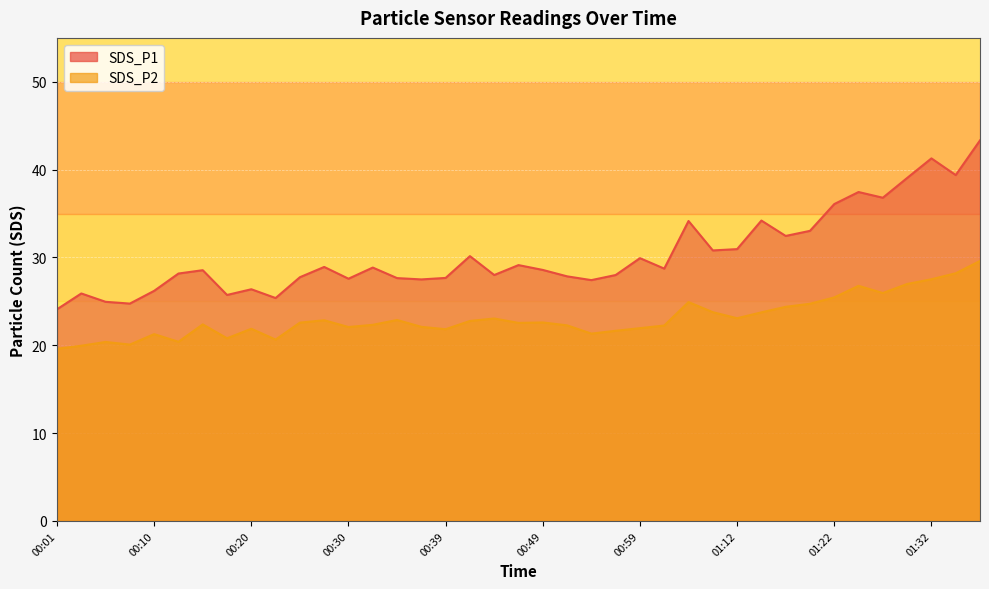

Reading left to right, list all the values displayed in this chart.

SDS_P1: 24.1	25.9	24.9	24.8	26.2	28.2	28.6	25.7	26.4	25.4	27.8	28.9	27.6	28.9	27.6	27.5	27.7	30.1	28.0	29.1	28.6	27.9	27.4	28.0	29.9	28.7	34.1	30.8	30.9	34.2	32.5	33.0	36.1	37.5	36.8	39.0	41.3	39.4	43.3
SDS_P2: 19.6	19.9	20.4	20.1	21.3	20.4	22.4	20.8	21.9	20.6	22.6	22.9	22.1	22.3	22.9	22.1	21.8	22.8	23.1	22.6	22.6	22.3	21.3	21.6	21.9	22.2	24.9	23.8	23.1	23.8	24.4	24.7	25.4	26.8	25.9	27.0	27.5	28.2	29.6